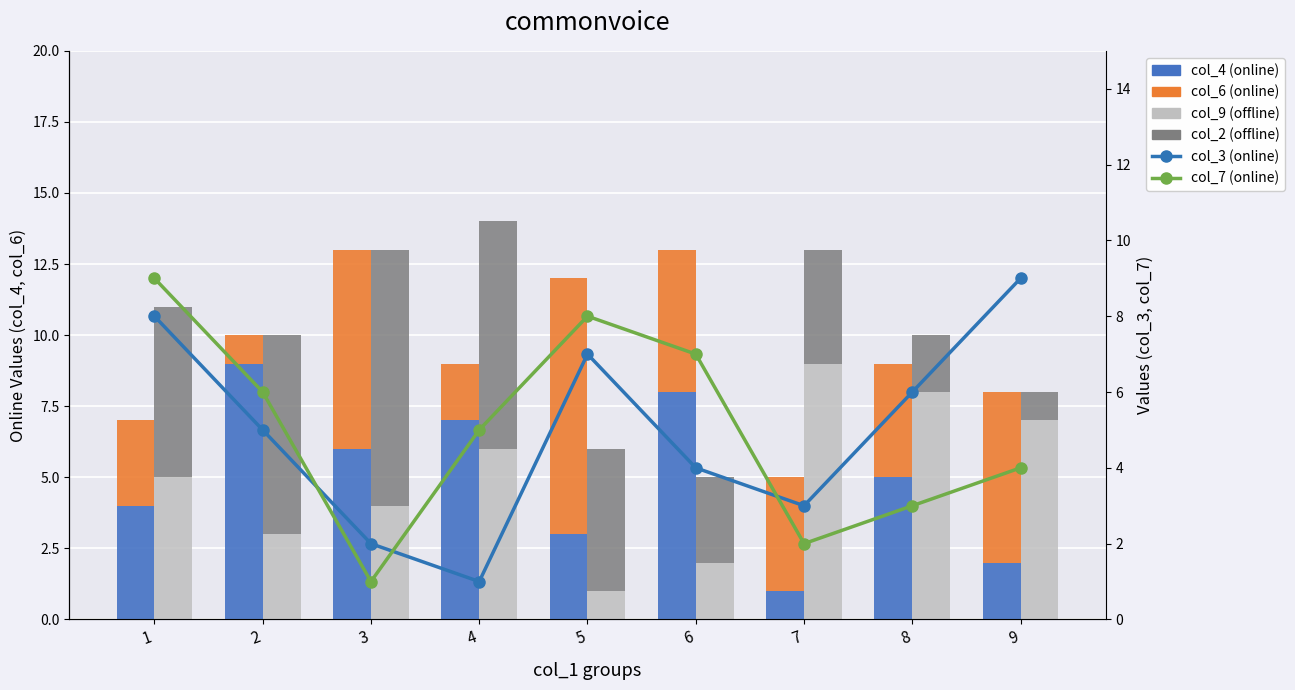

Which has a higher value, 8 or 6?

6